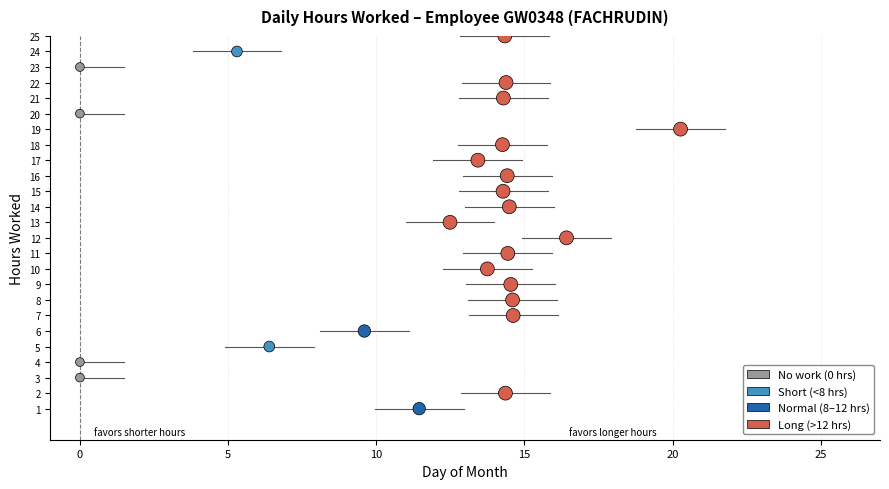

What is the range of Y values (max minus min)?

24